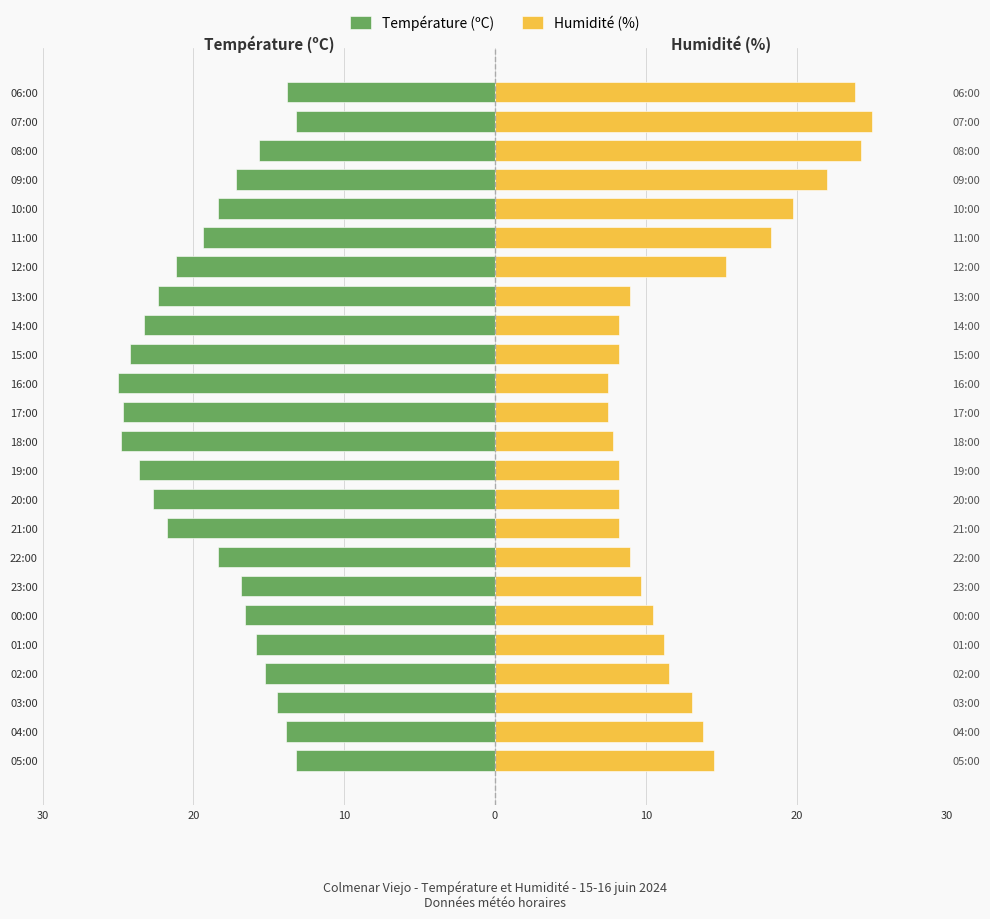

Does the chart contain stacked bars?

No